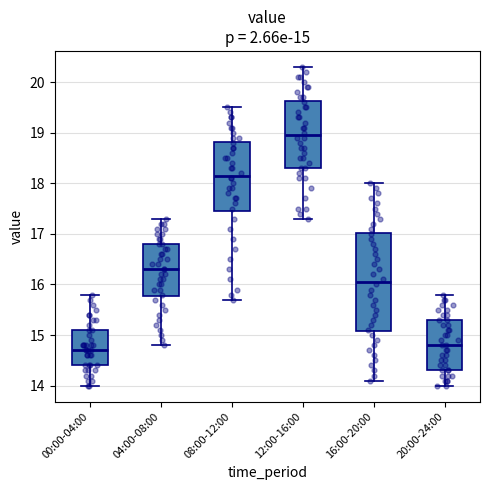

Which box has the lowest median line?

00:00-04:00